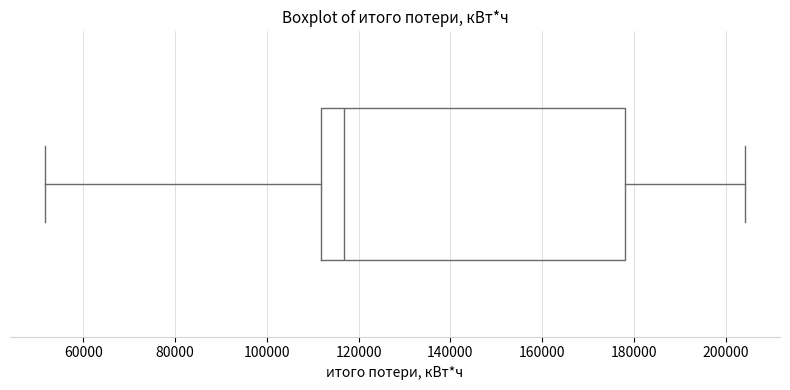

Transcribe this box plot: give where the median line is, the range the box spans, and where the two whiskers end, as read against the x-axis. The values are not printed on the chart, so give them approximately, as read against the axis.

median 116000, box 112000 to 178000, whiskers 52000 to 204000